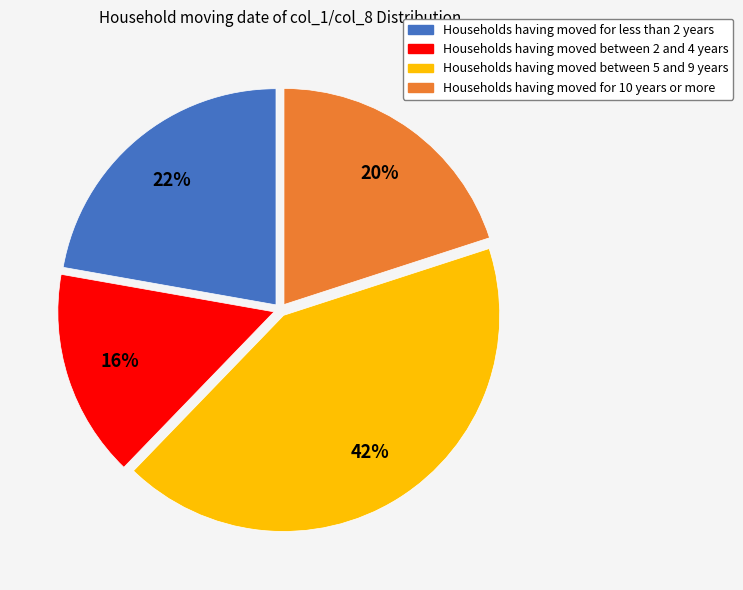

To the nearest percent, what is the average slice percentage?

25%